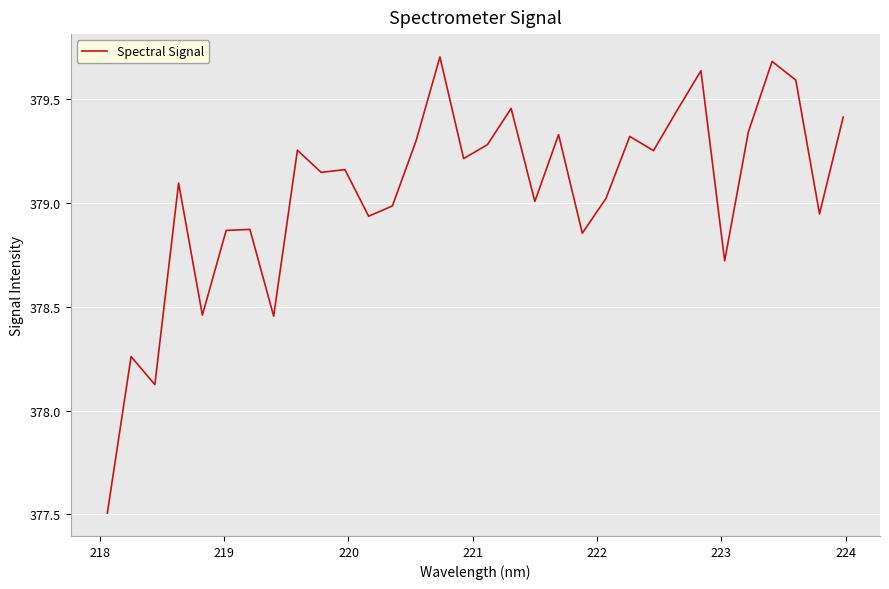

Is this an area chart (filled region under the line)?

No